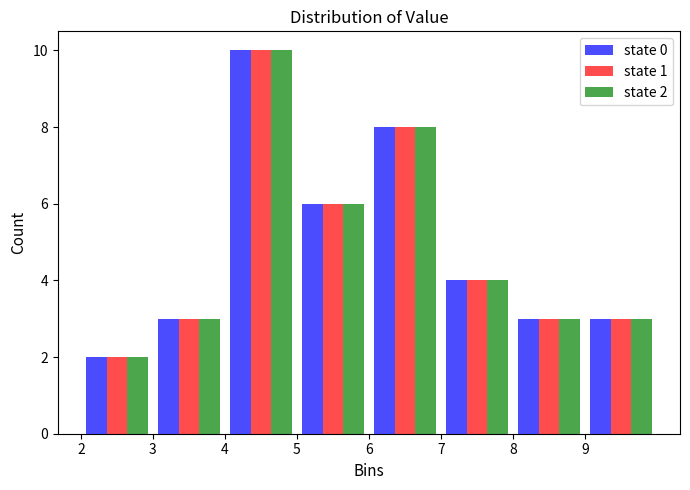

In the state 2 series, which range on the x-axis has the tallest bar?

4 to 5